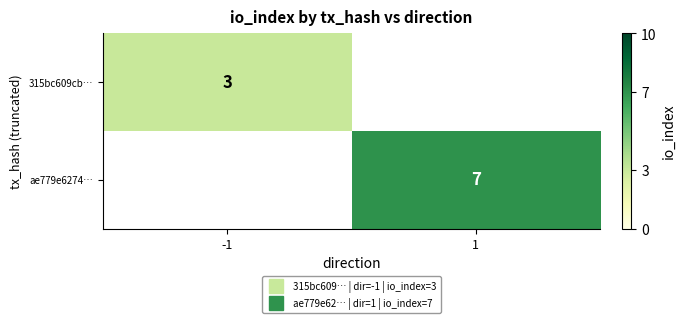

Is the value of ae779e6274… at 1 greater than the value of 315bc609cb… at 1?

Yes